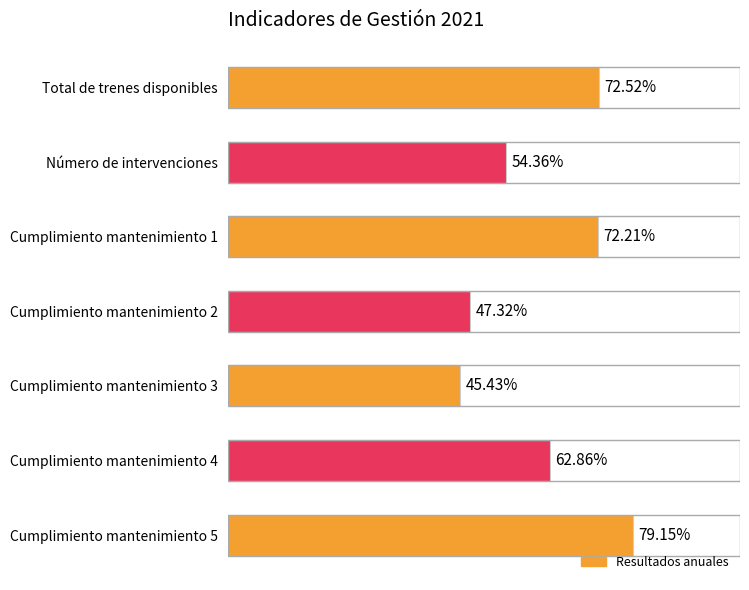

Which has a higher value, Cumplimiento mantenimiento 5 or Número de intervenciones?

Cumplimiento mantenimiento 5